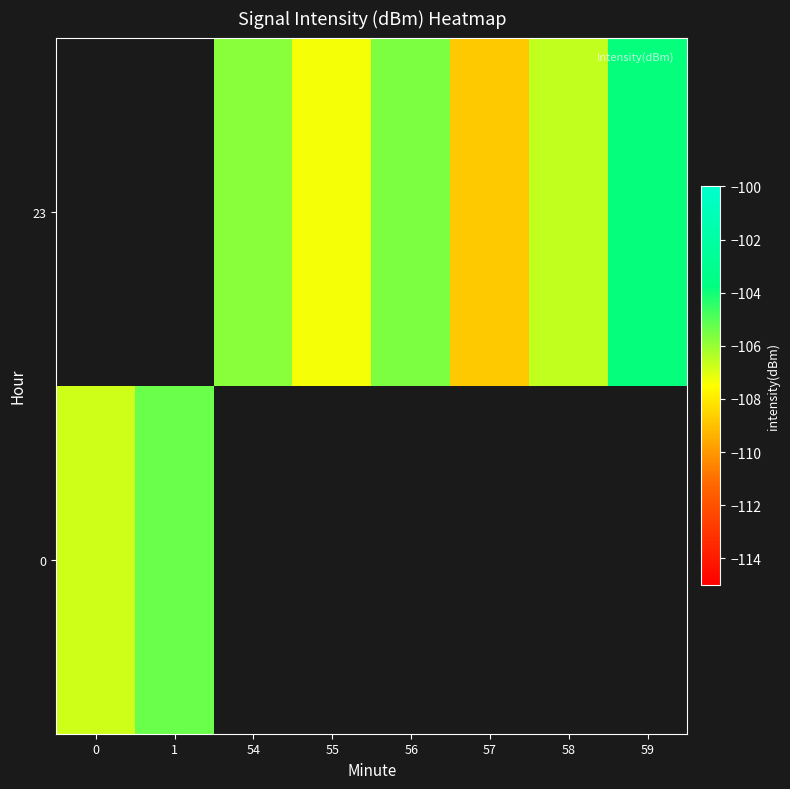

Which category has the lowest value across all series?

57